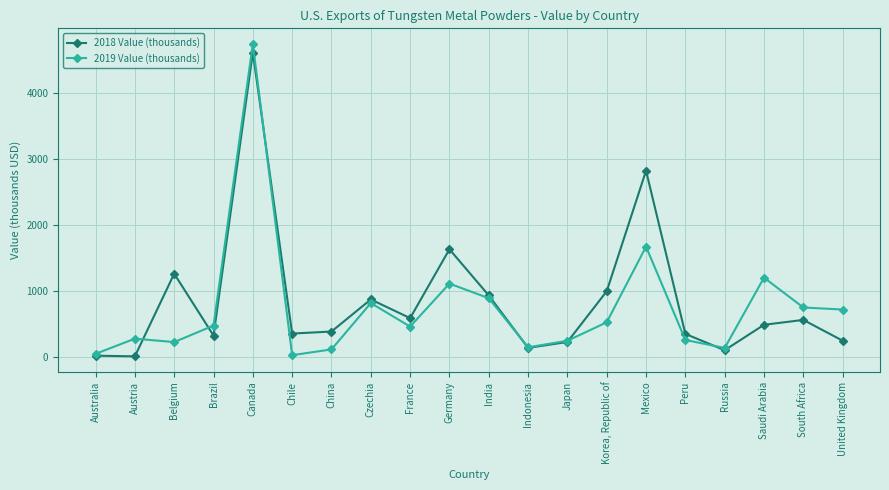

At which category does 2019 Value (thousands) reach its first local peak?

Austria